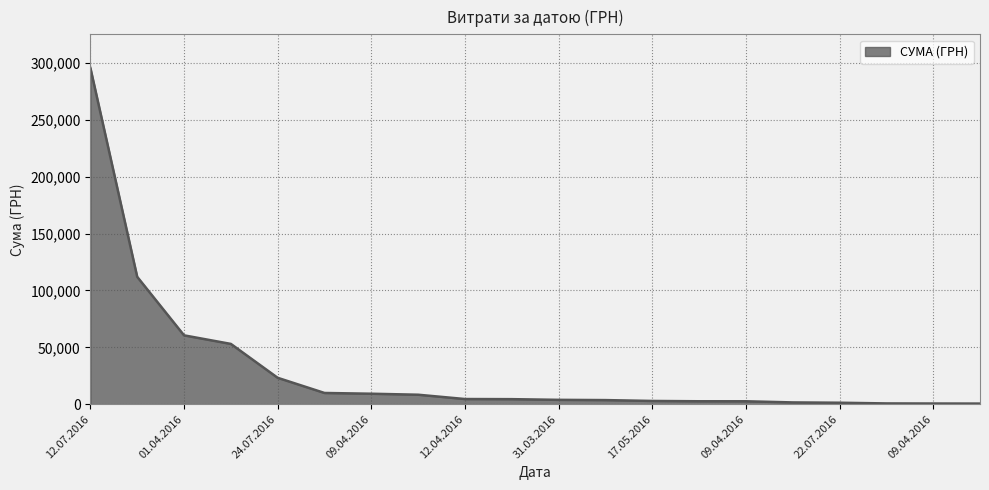

What is the greatest value displayed?

295638.6